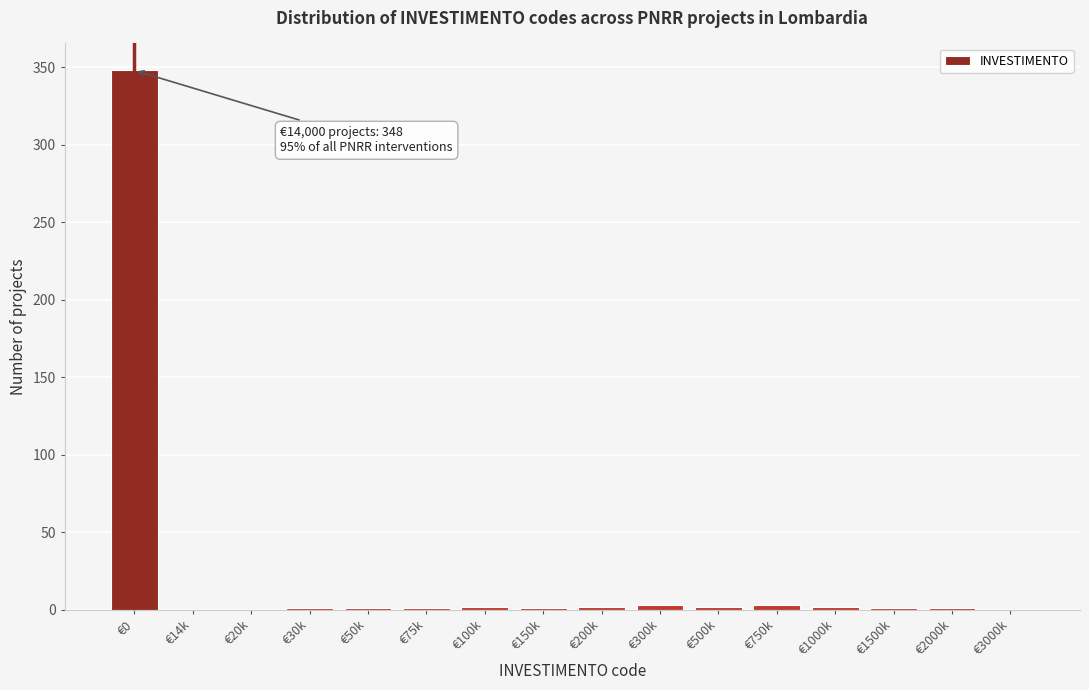

The chart shows a value of 0 at €20k. True or false?

True